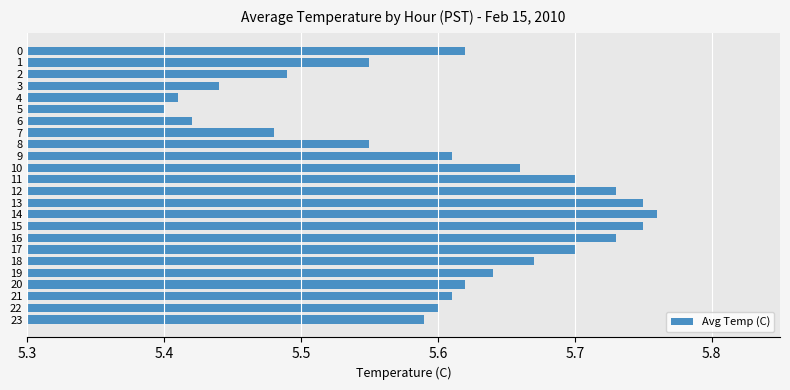

What is the sum of all values?

134.5